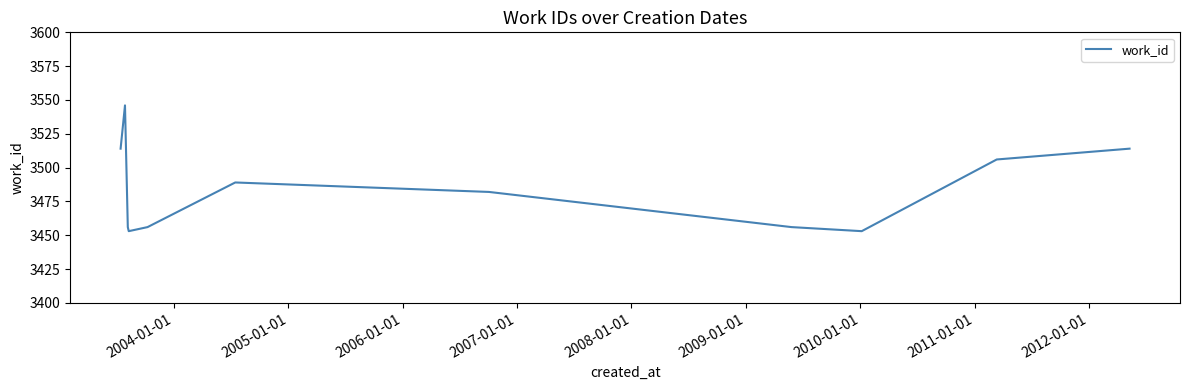

What is the difference between the maximum and minimum values?

93